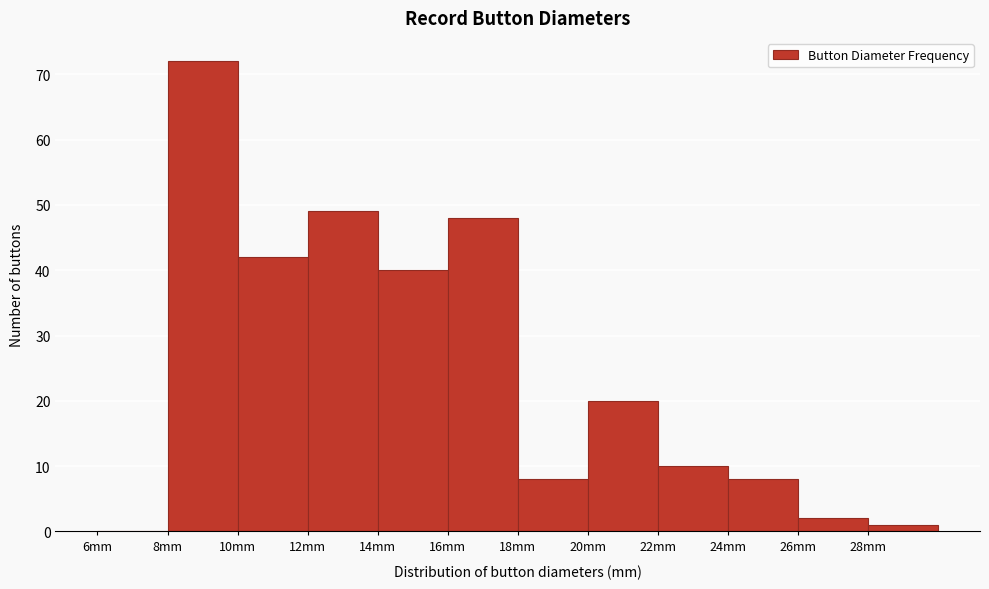

Which range on the x-axis has the tallest bar?

8 to 10